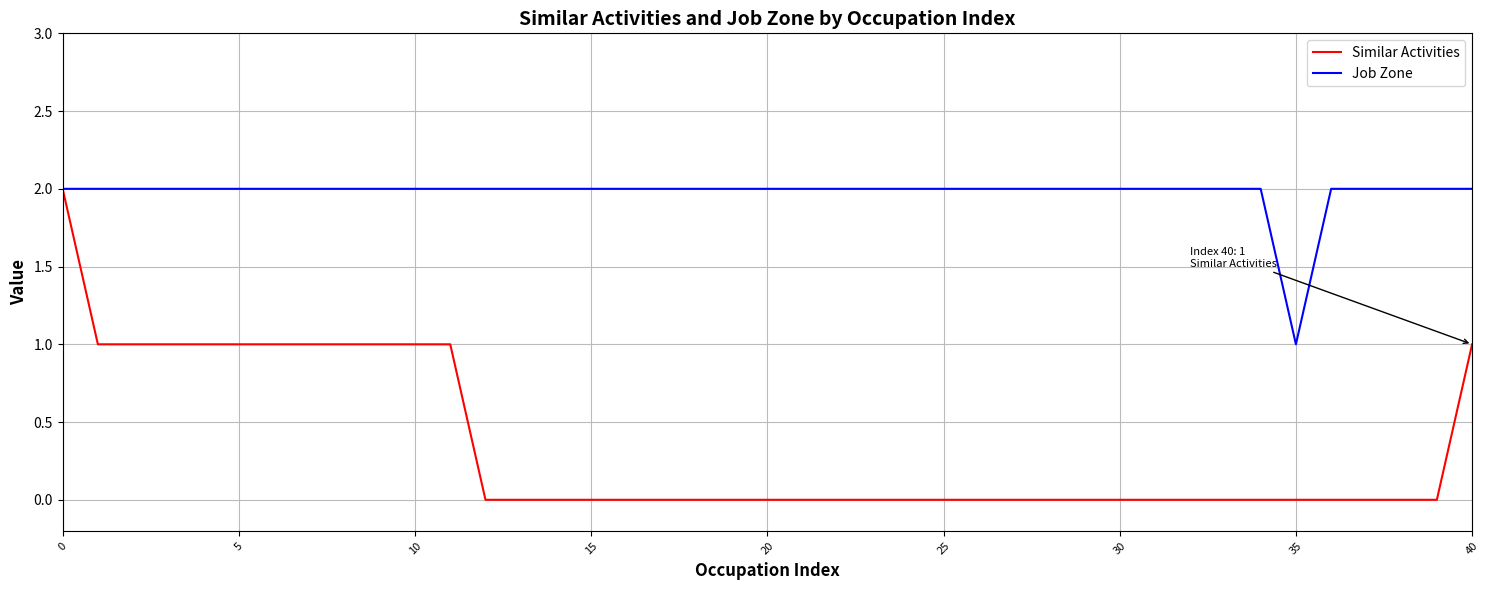

Which series has the largest range (max minus min)?

Similar Activities